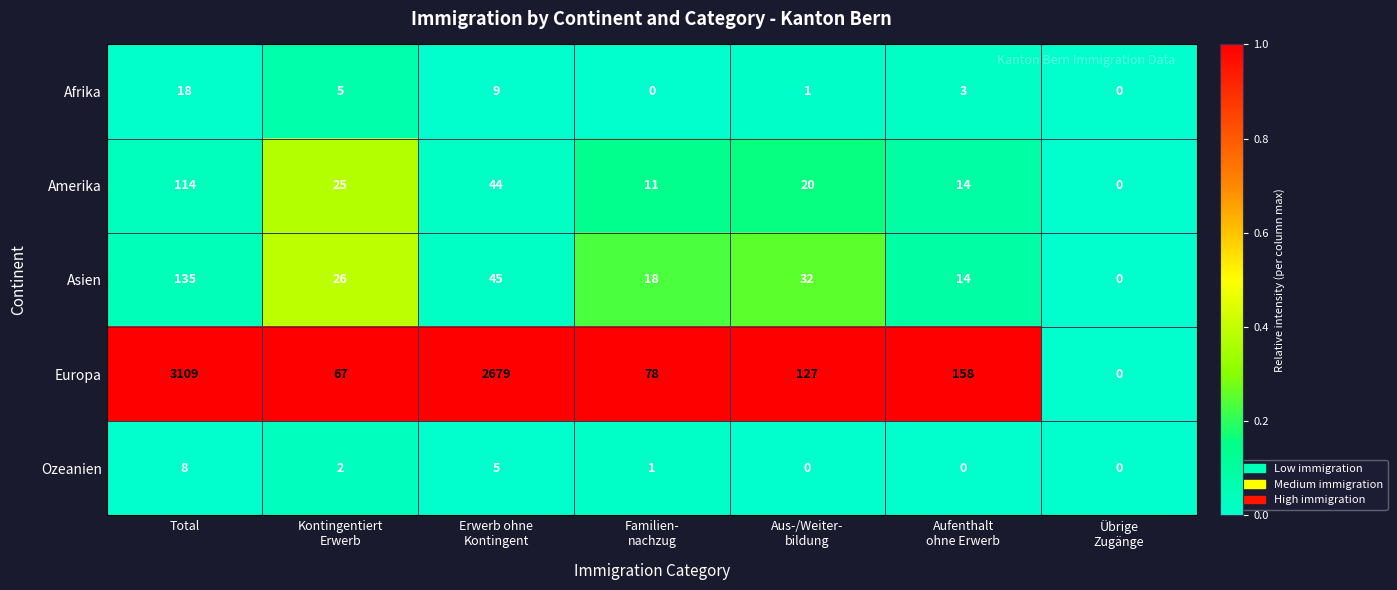

The value of Afrika at Total is 18. True or false?

True